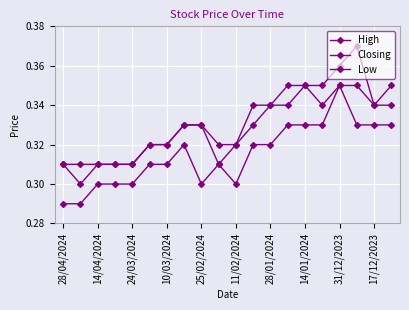

Where is the first local maximum for Closing?

14/01/2024